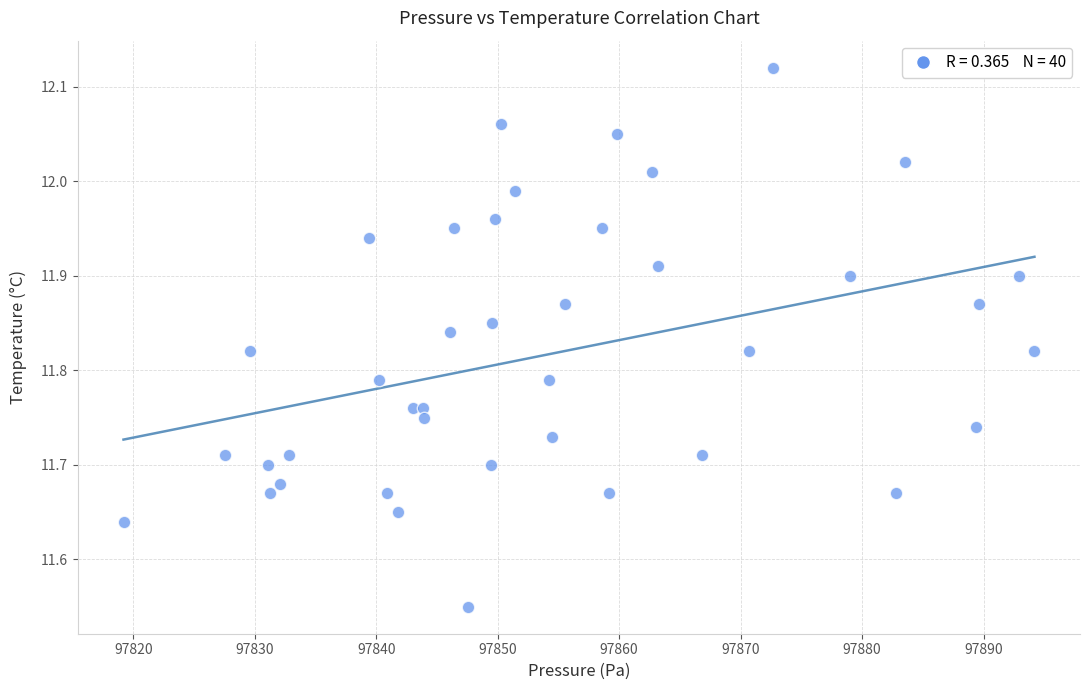

What is the range of Y values (max minus min)?

0.6